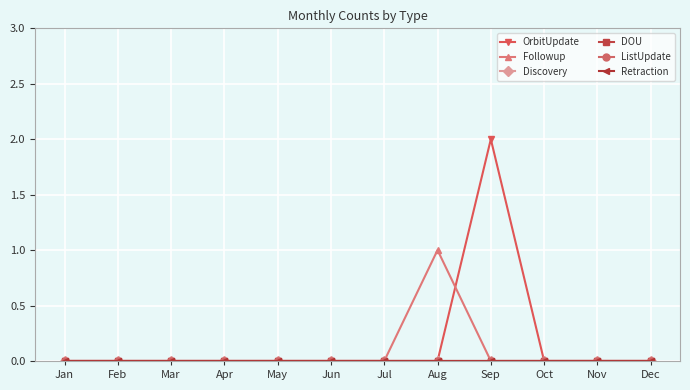

How many lines are shown in the chart?

6